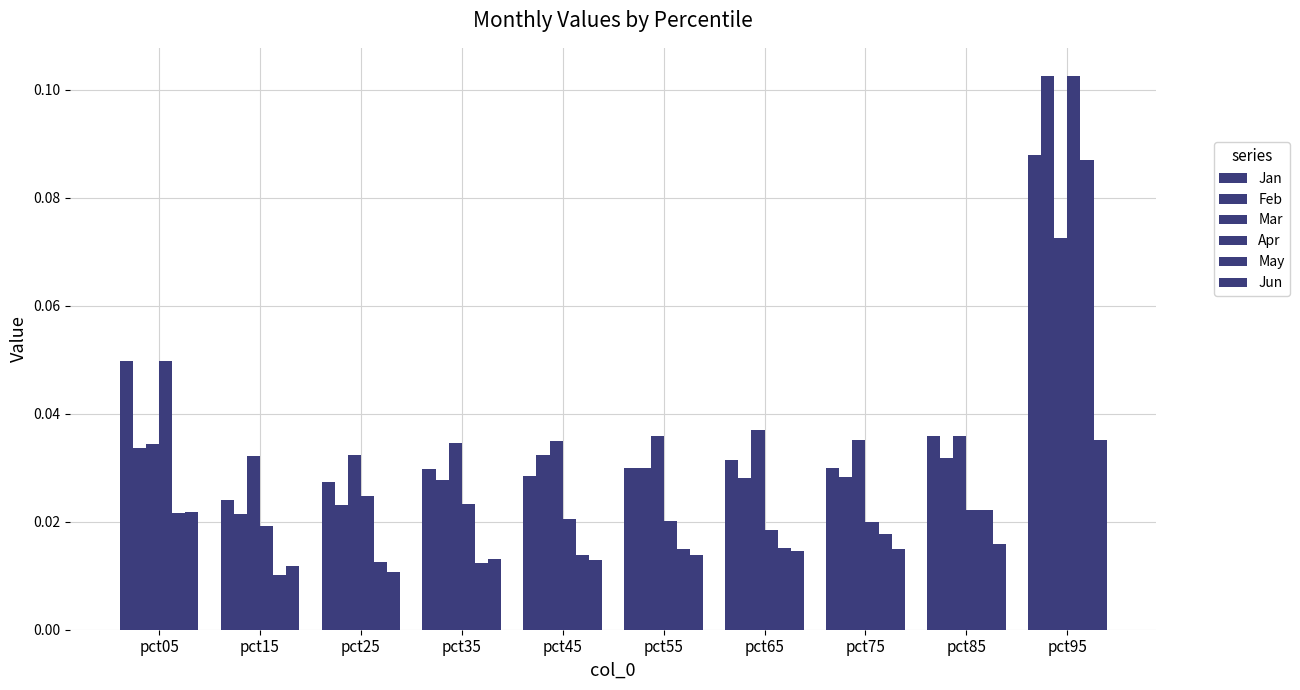

Is the value of May at pct95 greater than the value of Jun at pct75?

Yes